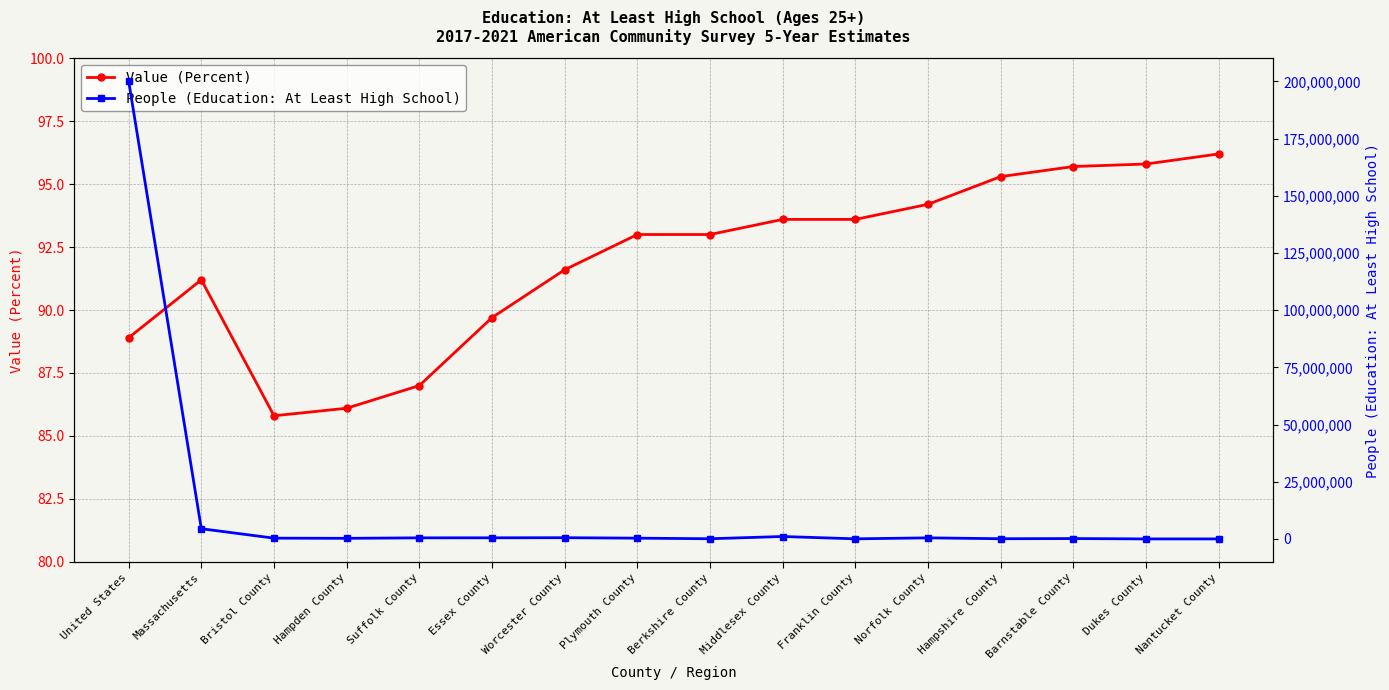

Does the chart display data point markers on the line(s)?

Yes